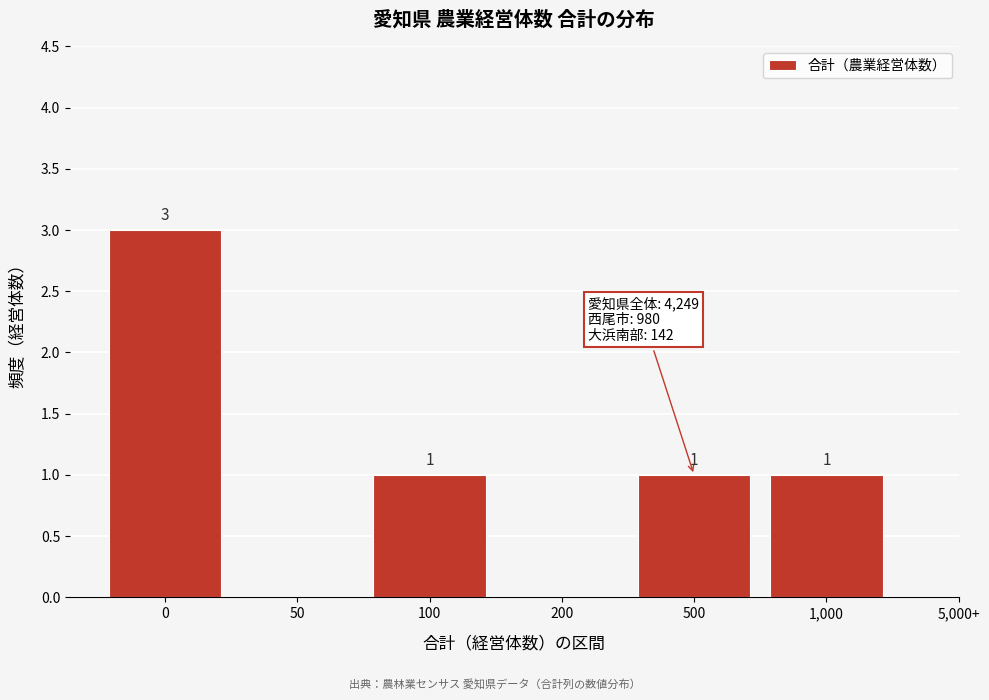

Reading left to right, transcribe all the data shown in this chart.

0=3	50=0	100=1	200=0	500=1	1,000=1